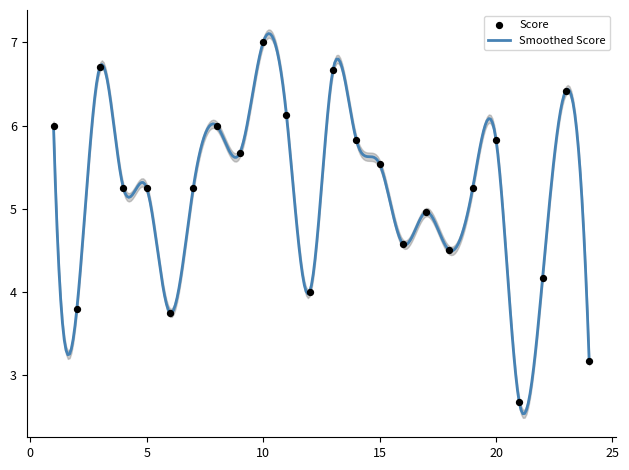

Which has a higher value, 24 or 4?

4